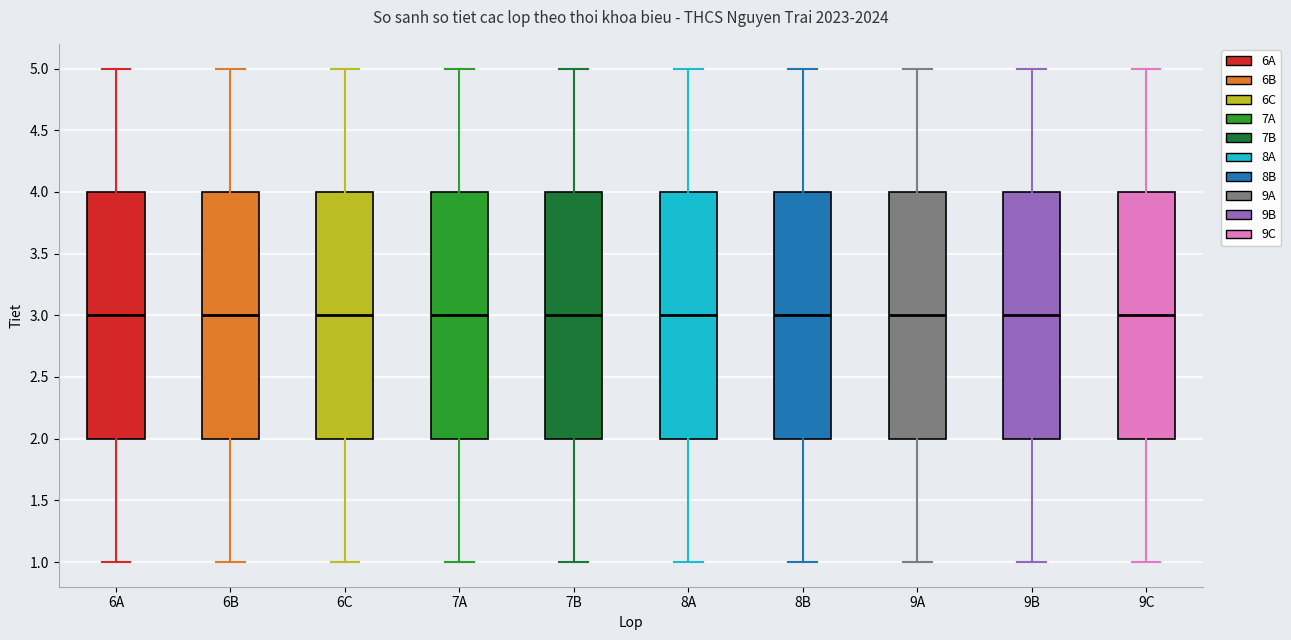

Reading left to right, read every box against the y-axis: the position of its median line, the range the box covers, and the ends of its whiskers. The values are not printed on the chart, so give them approximately, as read against the axis.

6A: median 3, box 2 to 4, whiskers 1 to 5
6B: median 3, box 2 to 4, whiskers 1 to 5
6C: median 3, box 2 to 4, whiskers 1 to 5
7A: median 3, box 2 to 4, whiskers 1 to 5
7B: median 3, box 2 to 4, whiskers 1 to 5
8A: median 3, box 2 to 4, whiskers 1 to 5
8B: median 3, box 2 to 4, whiskers 1 to 5
9A: median 3, box 2 to 4, whiskers 1 to 5
9B: median 3, box 2 to 4, whiskers 1 to 5
9C: median 3, box 2 to 4, whiskers 1 to 5